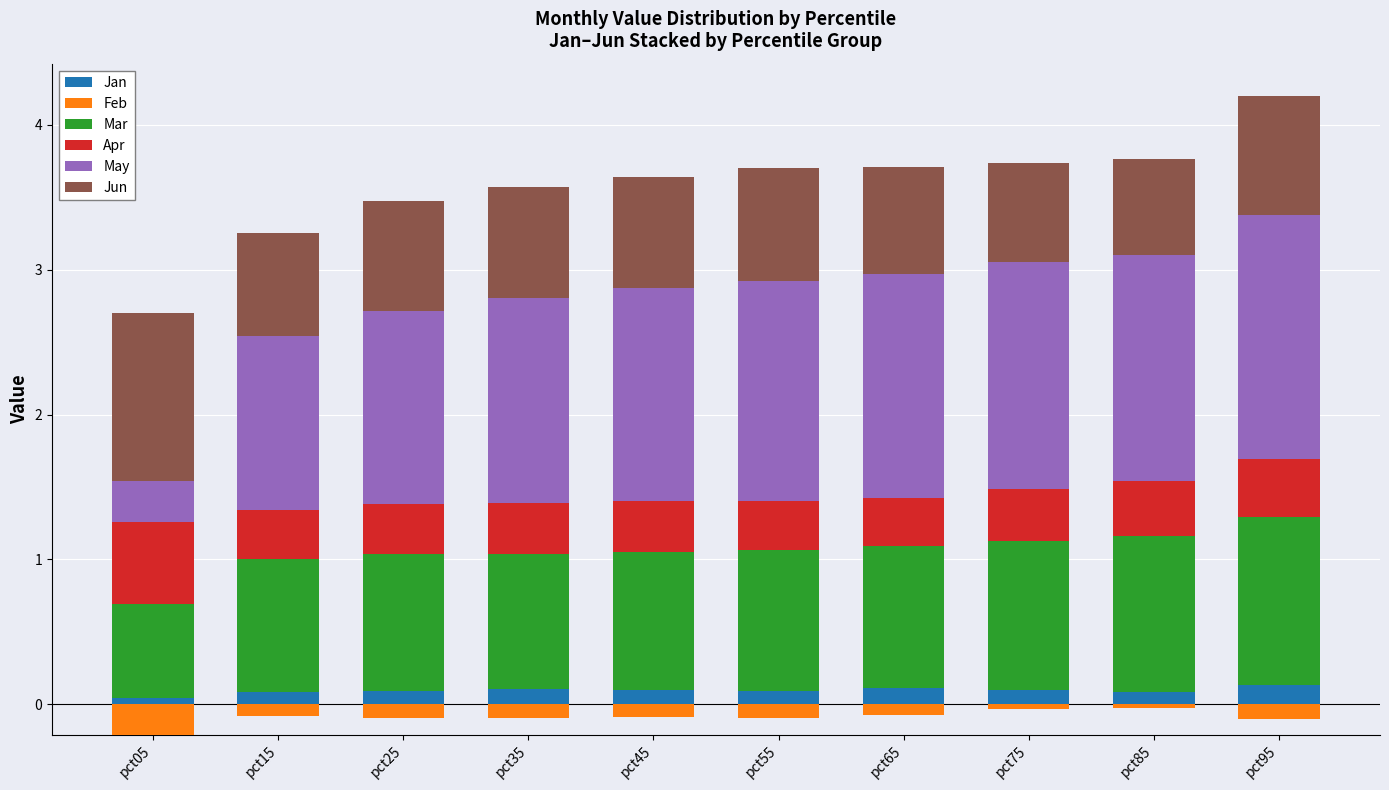

How many bars are there in total?

60